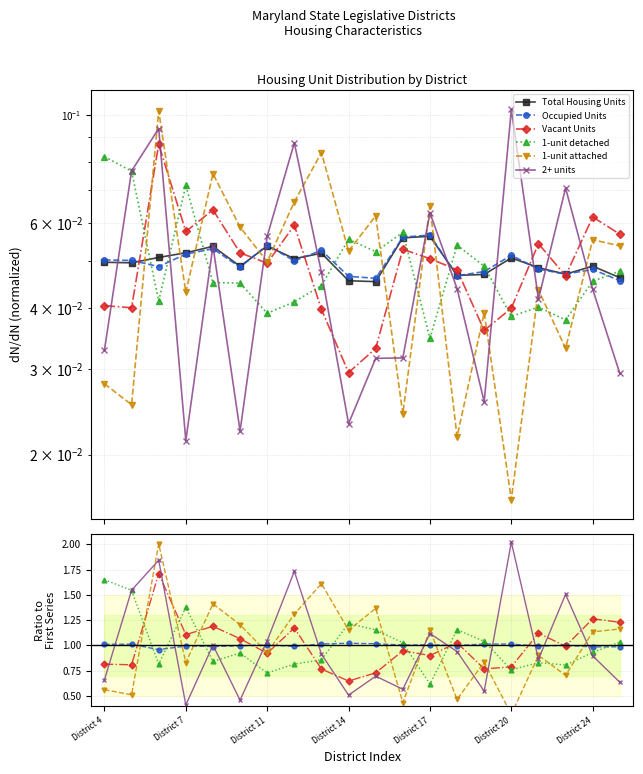

Between District 4 and 13, which is larger?

District 4